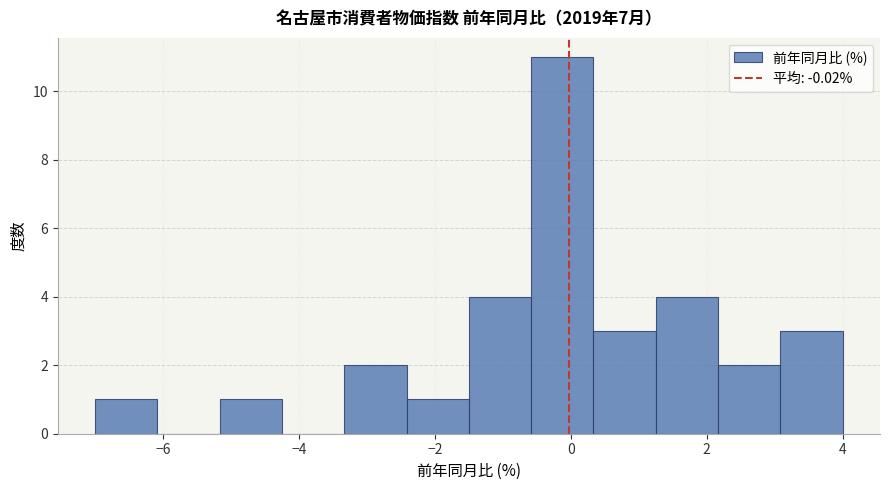

Over which range of the x-axis is the bar tallest?

-0.6 to 0.4